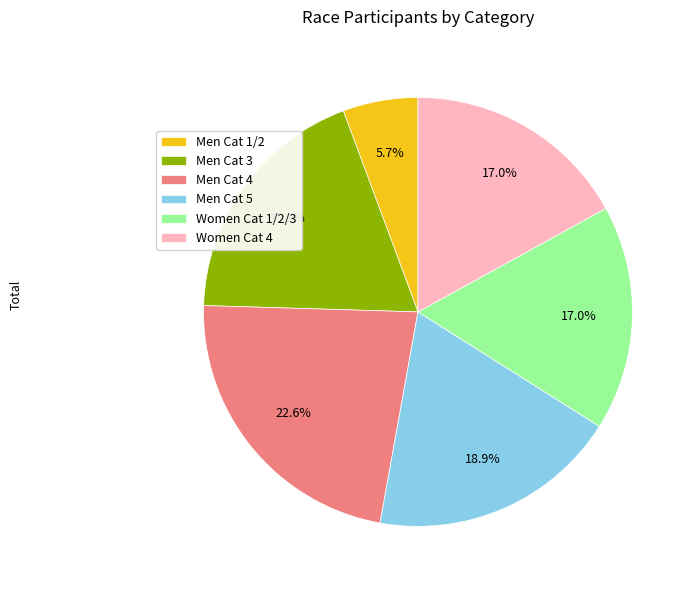

Count the number of slices in the pie.

6